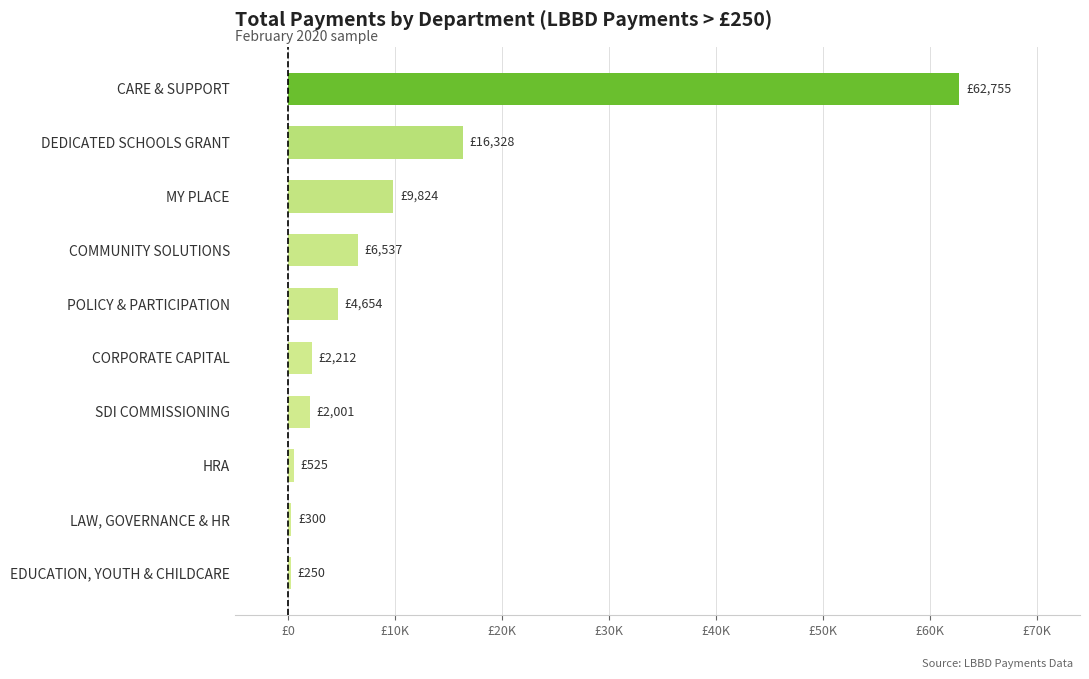

Which label corresponds to the largest value in the chart?

CARE & SUPPORT